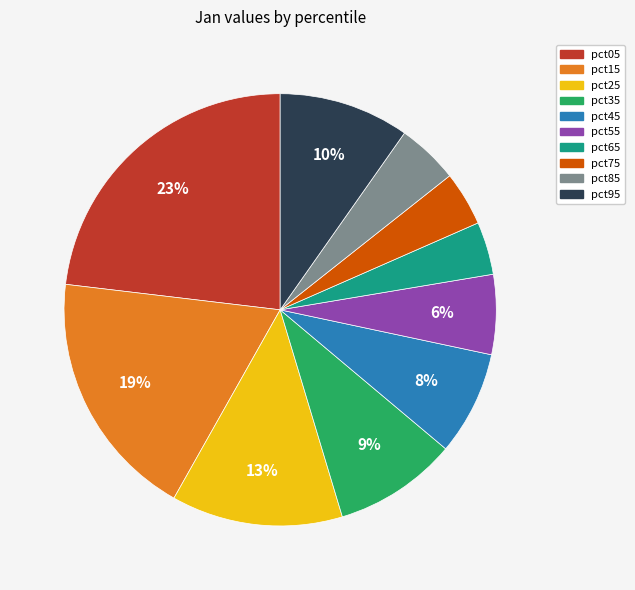

Between pct75 and pct95, which is larger?

pct95